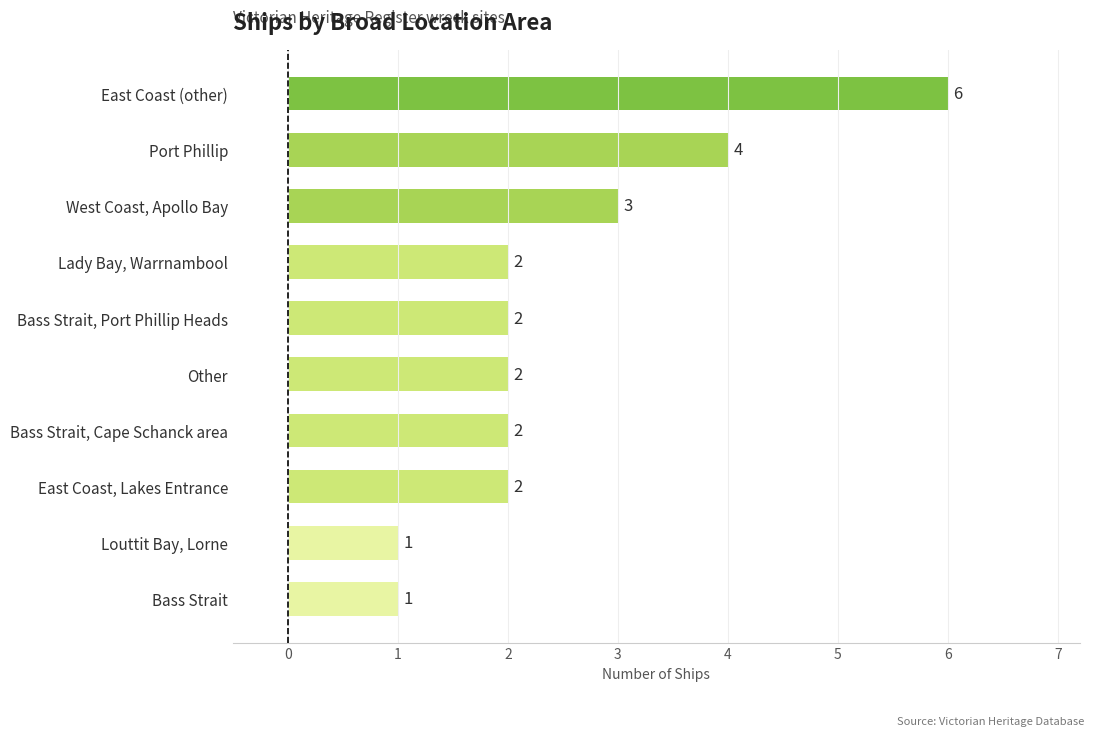

At which label is the value closest to 3?

West Coast, Apollo Bay